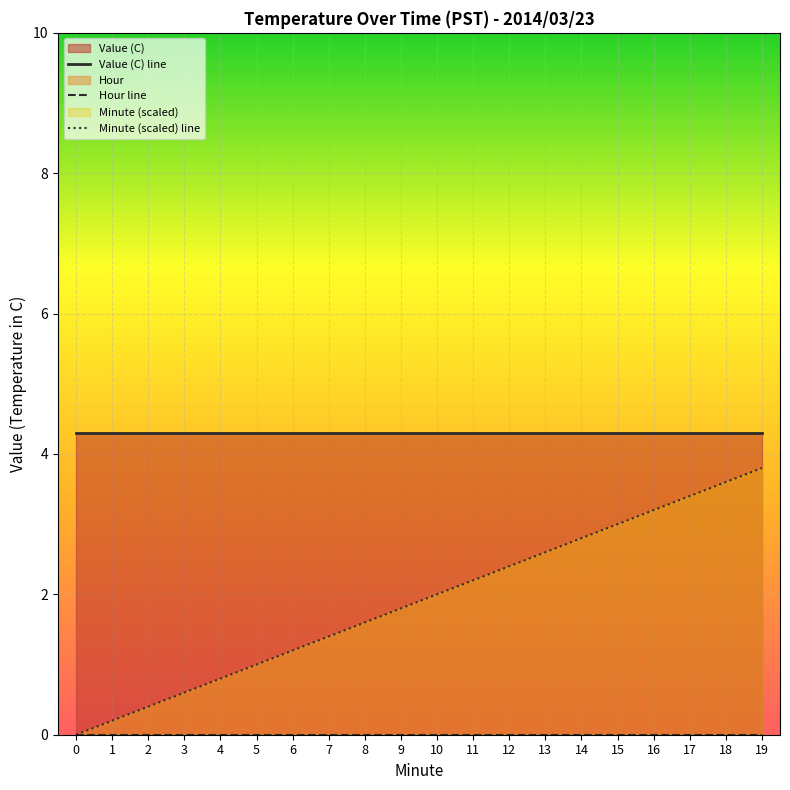

At how many categories does at least one series exceed 3?

20